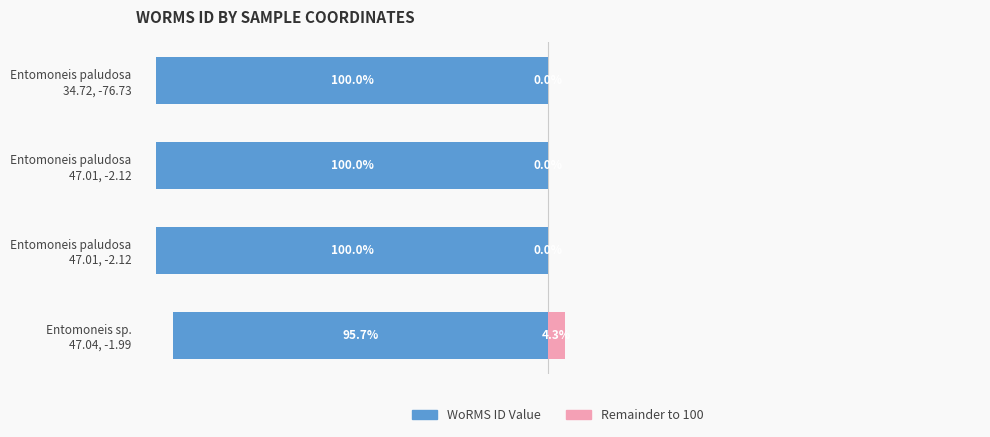

How many bars are there in each group?

2